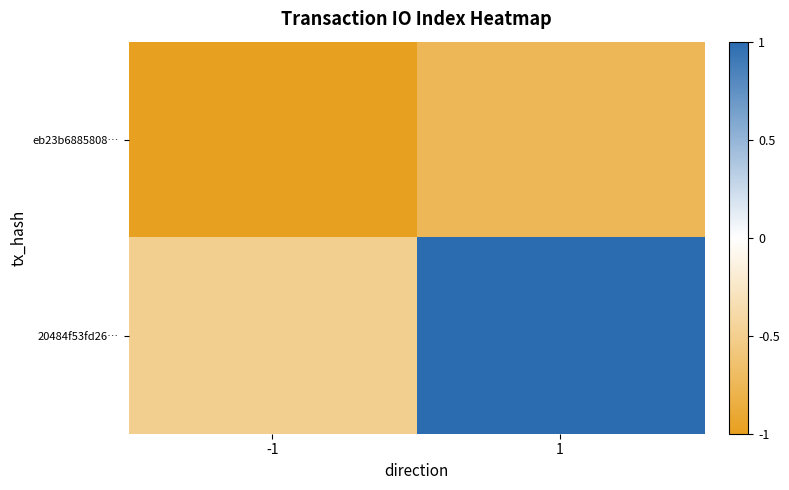

At 1, list the series in order from largest to smallest.

20484f53fd26…, eb23b6885808…